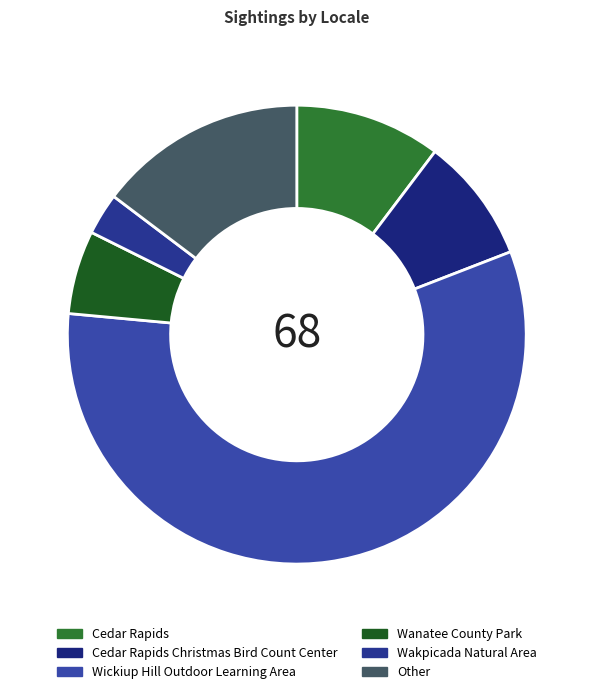

Which slice is the largest?

Wickiup Hill Outdoor Learning Area